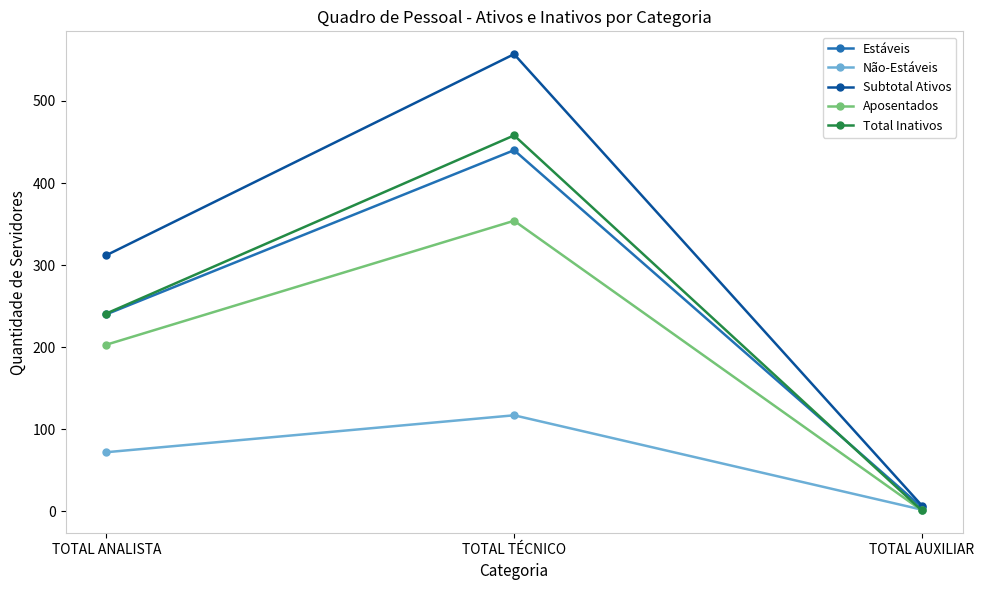

What is the maximum value for Não-Estáveis?

117